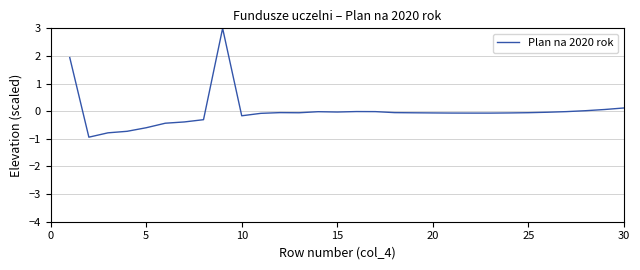

What is the smallest value displayed?

-0.9